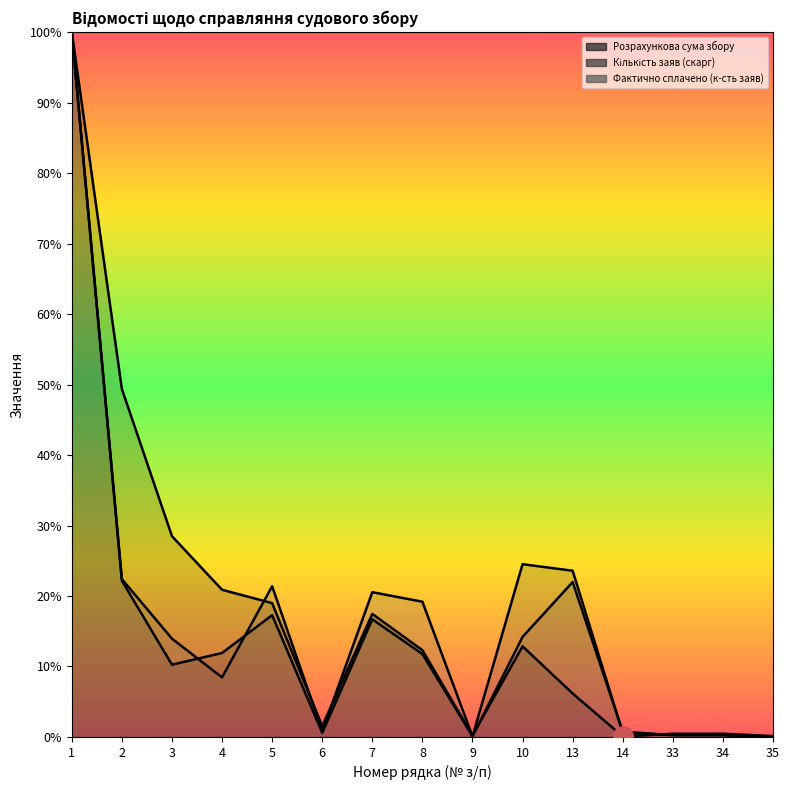

Reading left to right, list all the values displayed in this chart.

Розрахункова сума збору: 1=100.0	2=49.4	3=28.5	4=20.9	5=19.0	6=1.5	7=17.5	8=12.3	9=0.2	10=12.9	13=6.2	14=0.1	33=0.5	34=0.5	35=0.1
Кількість заяв (скарг): 1=100.0	2=22.2	3=10.3	4=11.9	5=17.3	6=0.6	7=16.7	8=11.8	9=0.1	10=24.5	13=23.6	14=0.6	33=0.3	34=0.3	35=0.0
Фактично сплачено (к-сть заяв): 1=100.0	2=22.4	3=13.9	4=8.5	5=21.4	6=0.8	7=20.5	8=19.2	9=0.1	10=14.2	13=22.0	14=0.8	33=0.3	34=0.3	35=0.0